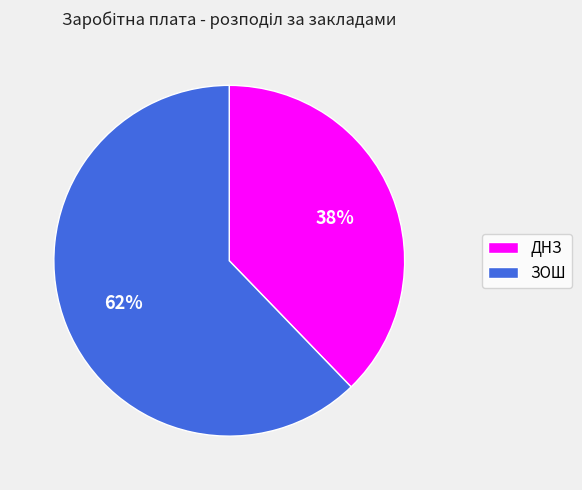

Is it true that ЗОШ is 62% of the pie?

True